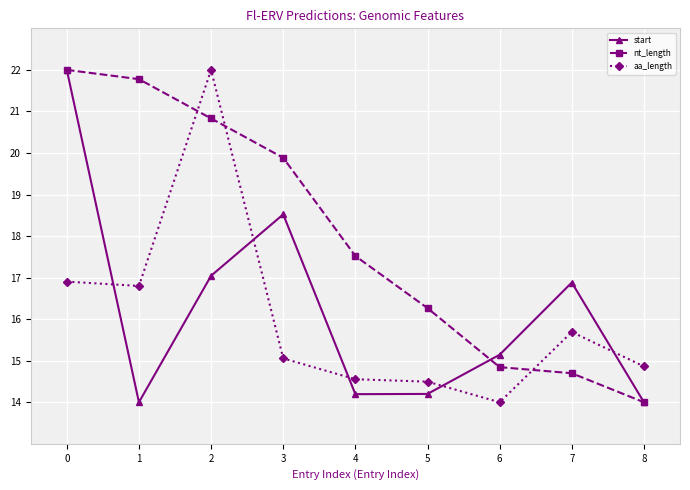

Read the nt_length value at 2.

20.8